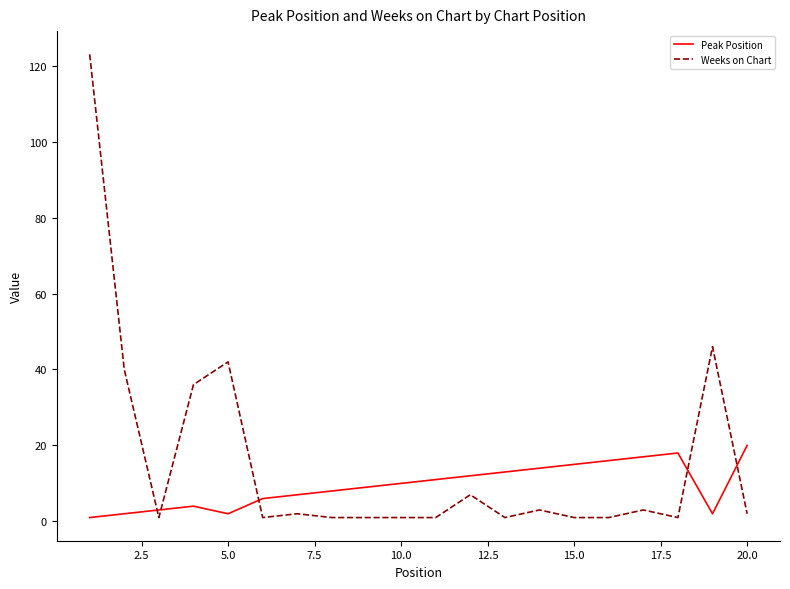

Reading right to left, extract all data points from this chart.

Peak Position: 20	2	18	17	16	15	14	13	12	11	10	9	8	7	6	2	4	3	2	1
Weeks on Chart: 2	46	1	3	1	1	3	1	7	1	1	1	1	2	1	42	36	1	40	123